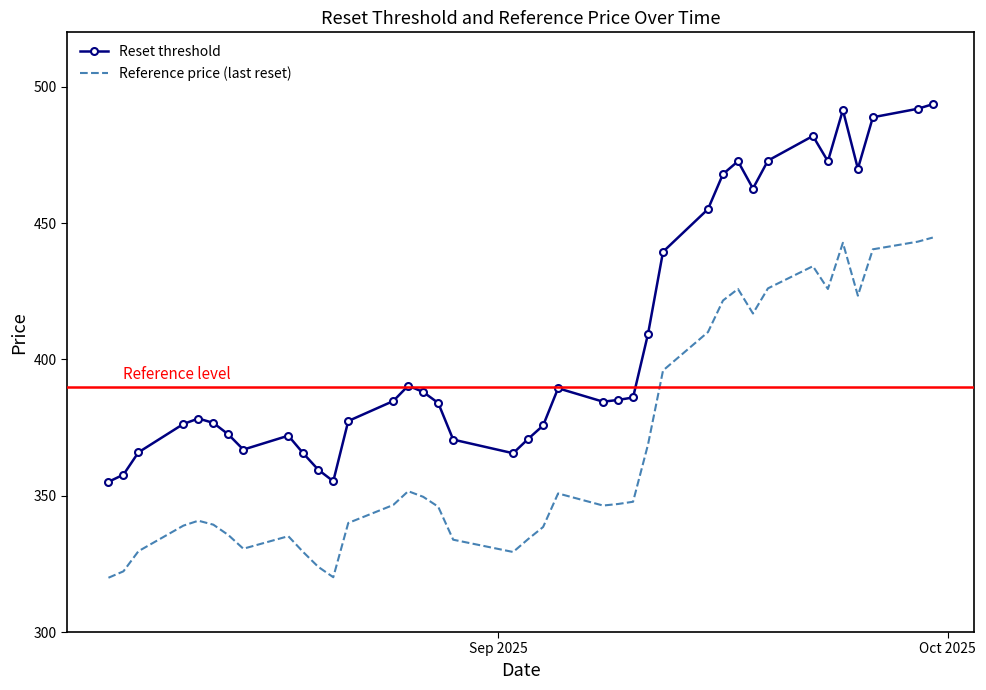

Which series has the widest spread of values?

Reset threshold